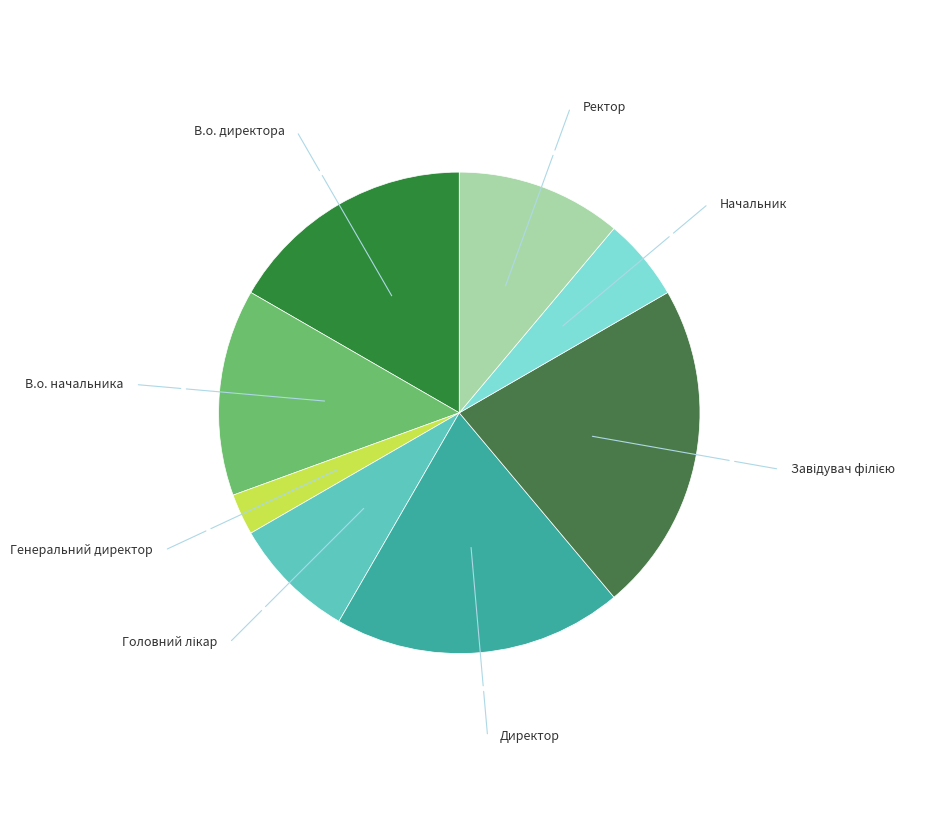

Which slice is the smallest?

Генеральний директор